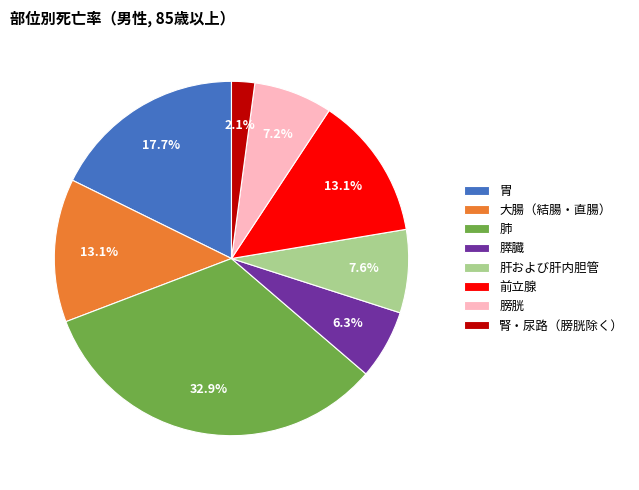

Does 肝および肝内胆管 account for over 50% of the chart?

No